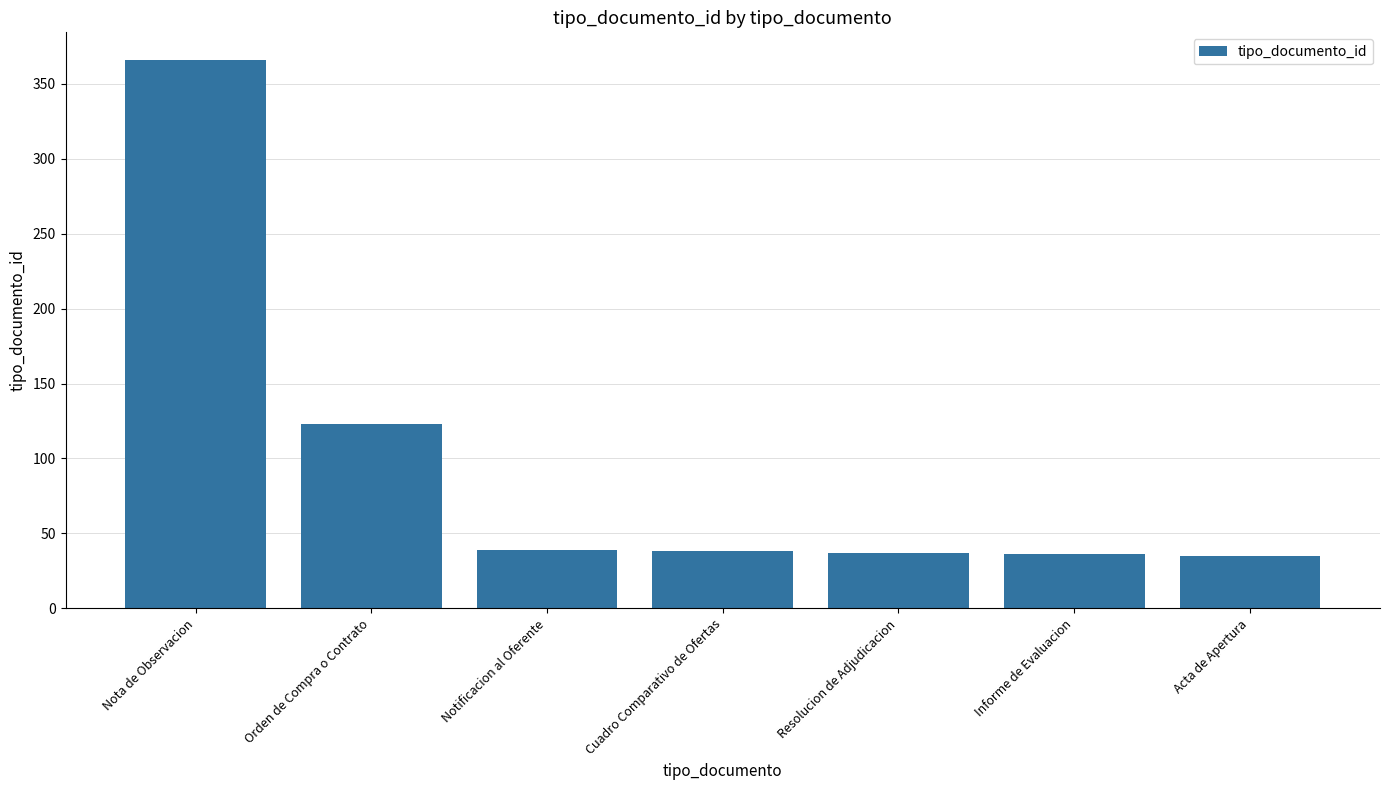

What is the label of the 3rd bar from the left?

Notificacion al Oferente